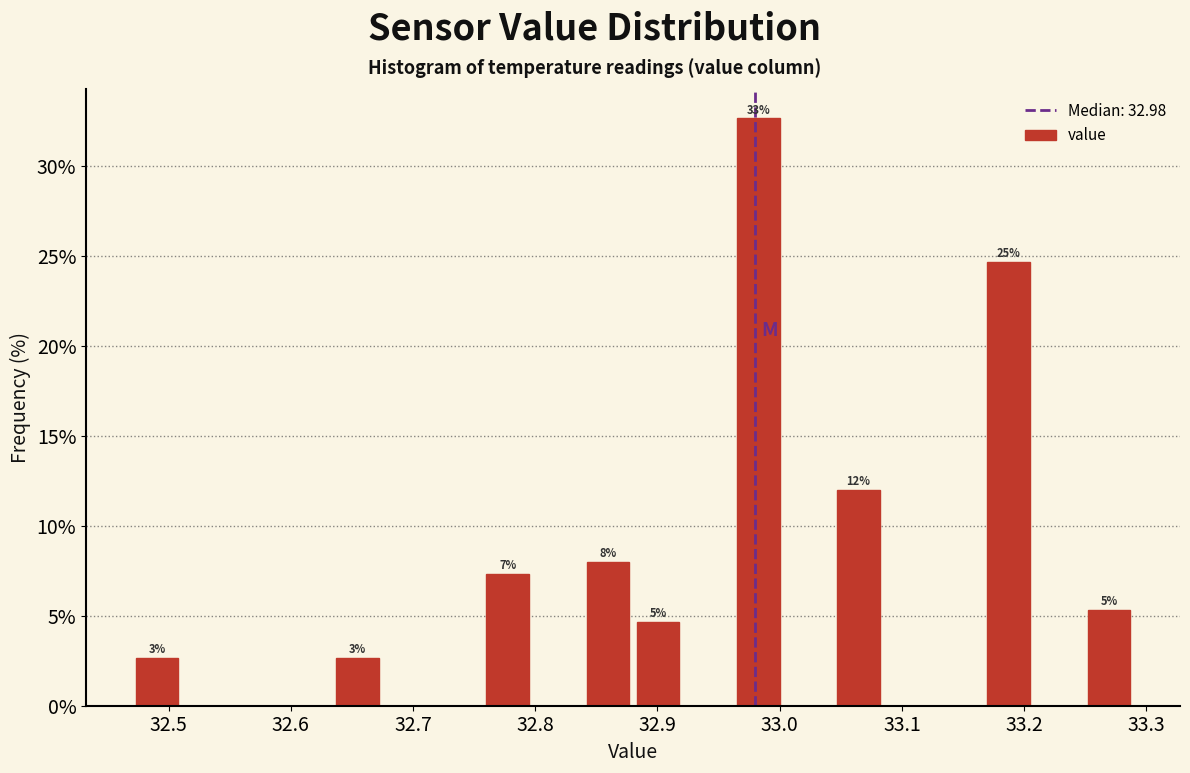

Which range on the x-axis has the tallest bar?

32.962 to 33.003